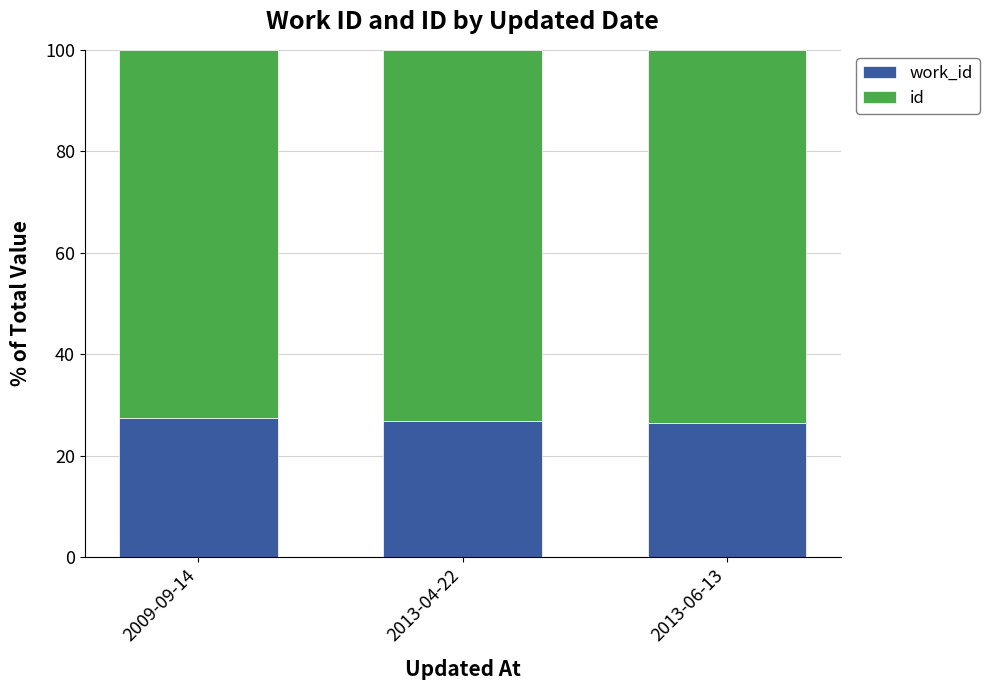

How many distinct data groups are displayed?

2